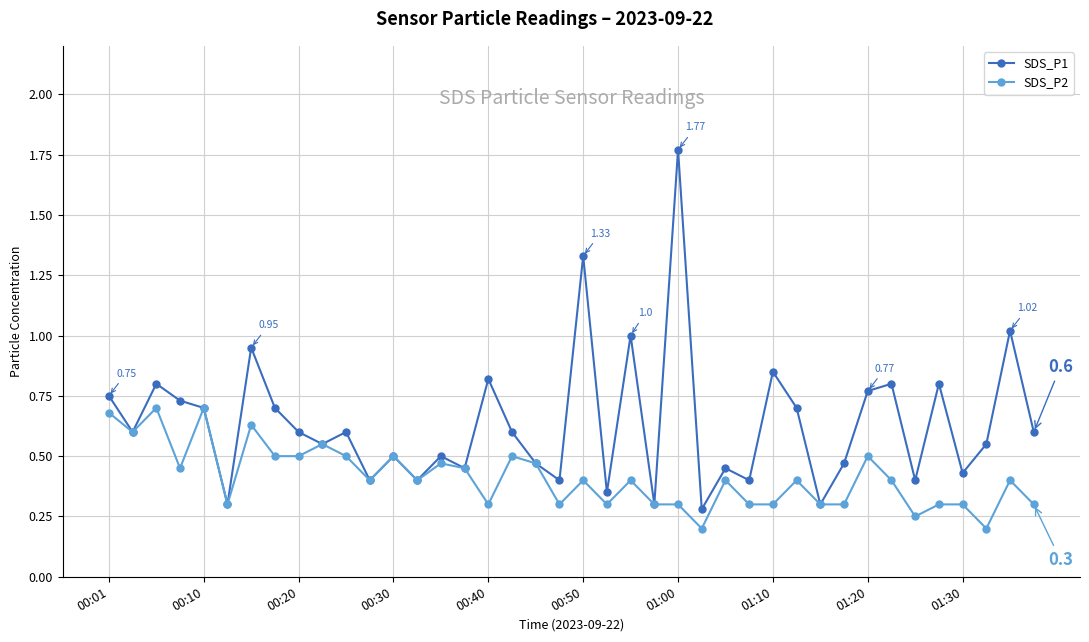

At how many categories does at least one series exceed 0?

40